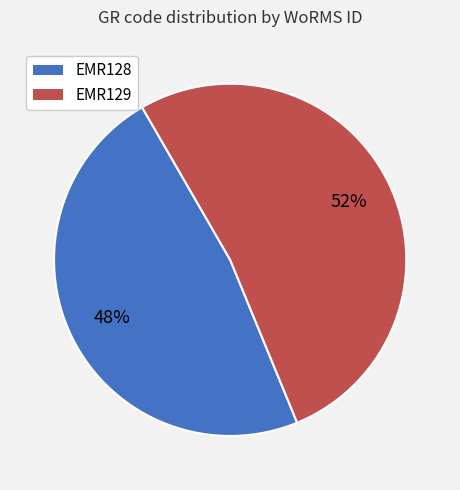

To the nearest percent, what is the difference between the largest and smallest slice percentages?

4%